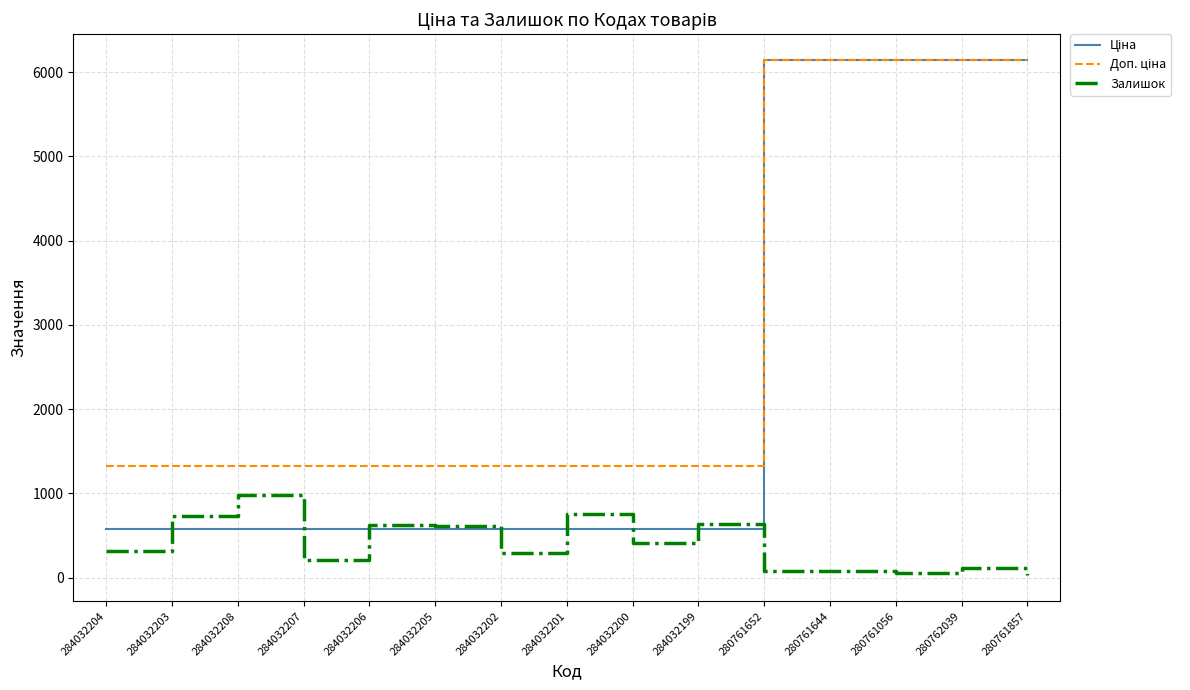

What is the difference between the highest and lowest values at 284032205?

749.9